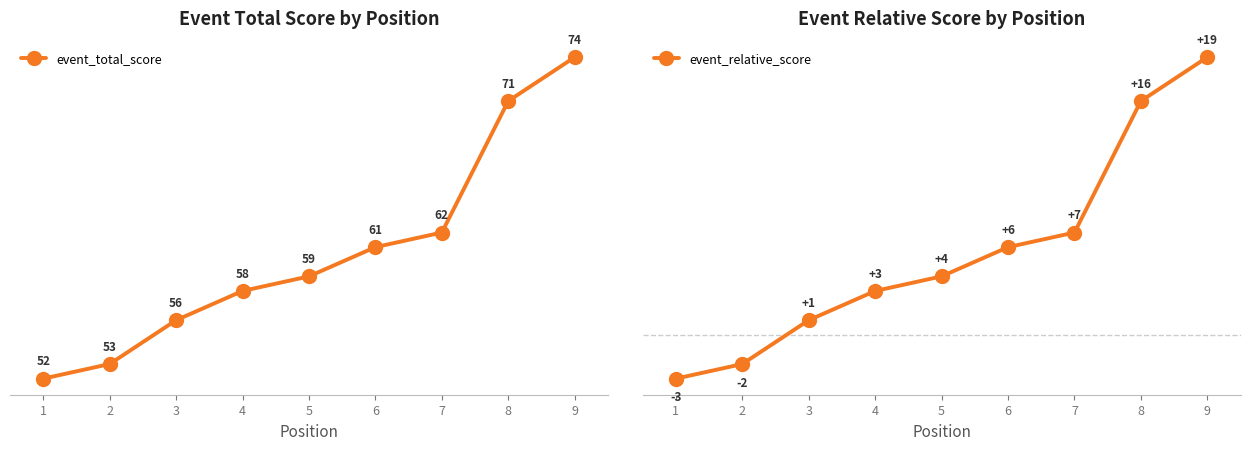

Reading left to right, extract all data points from this chart.

event_total_score: 52	53	56	58	59	61	62	71	74
event_relative_score: -3	-2	1	3	4	6	7	16	19